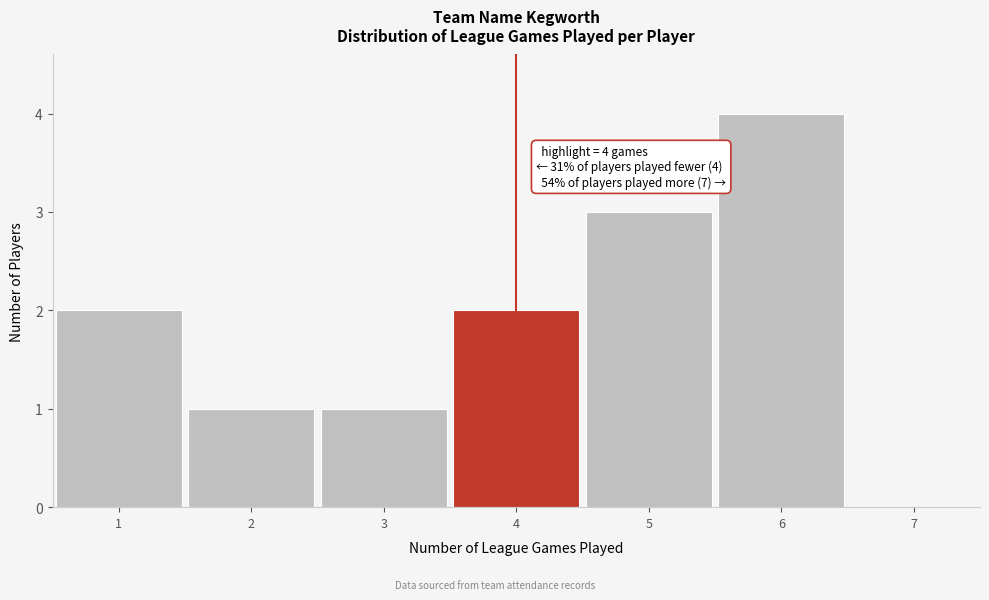

Which range on the x-axis has the tallest bar?

5.5 to 6.5